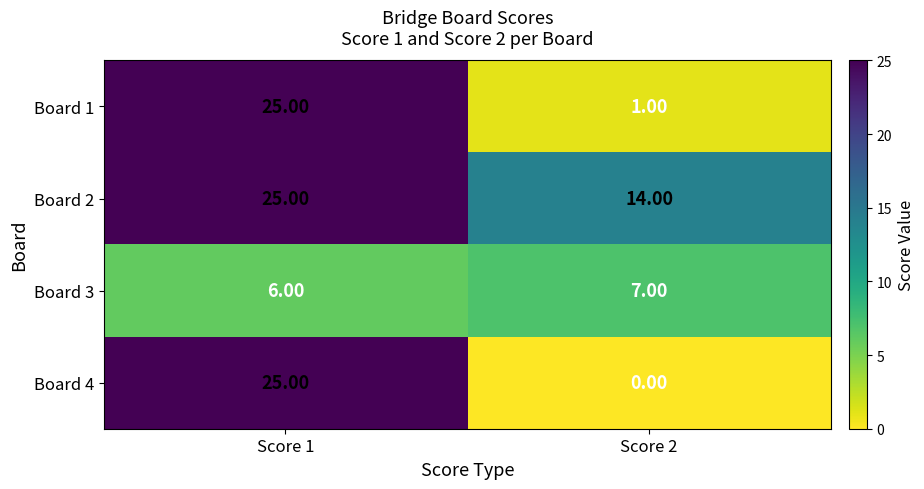

What is the sum of all Board 4 values?

25